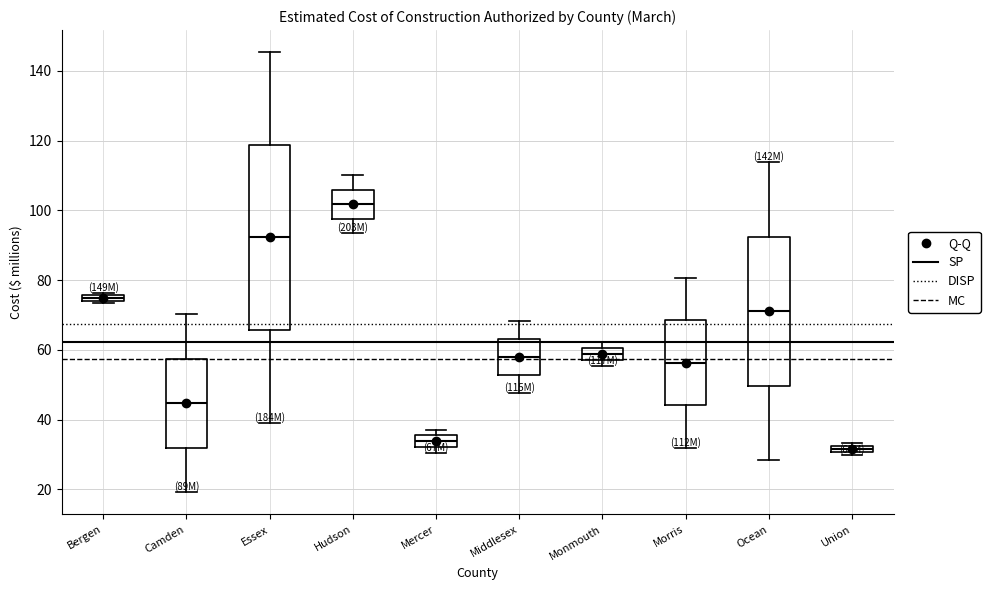

Which box is the tallest, from its lower edge to its upper edge?

Essex